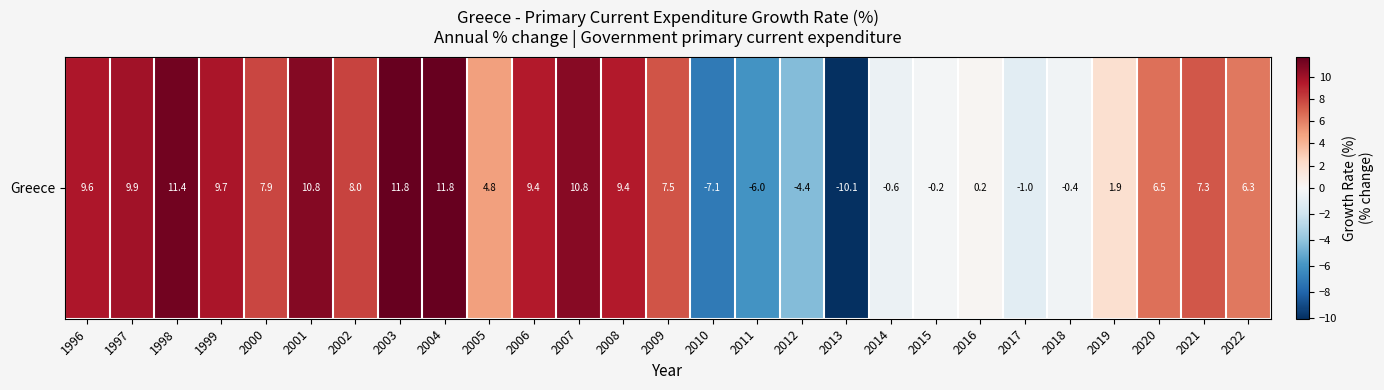

Where is the data nearest to the value 0?

2015